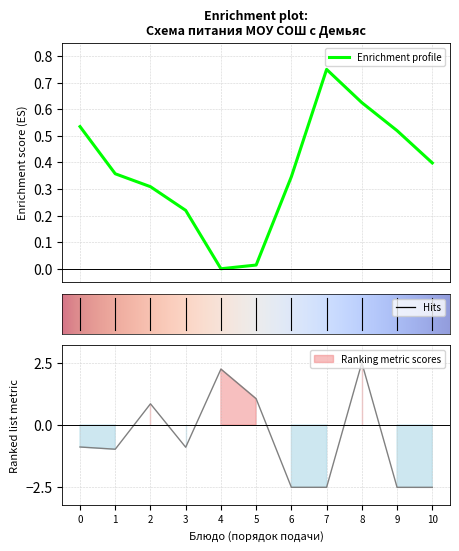

How many data points are less than 0?

7